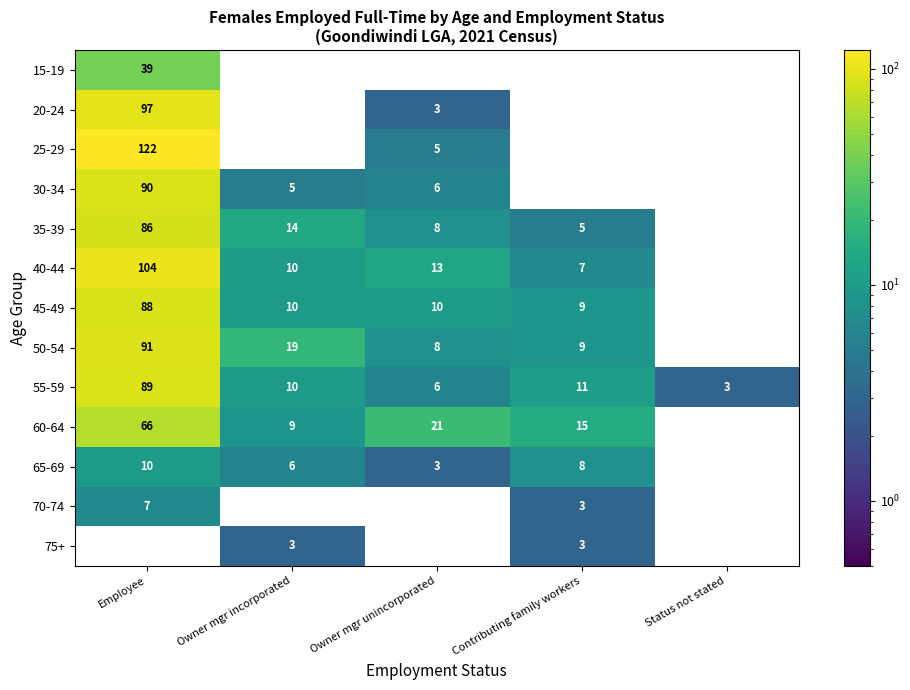

Which series has the largest total across all categories?

40-44